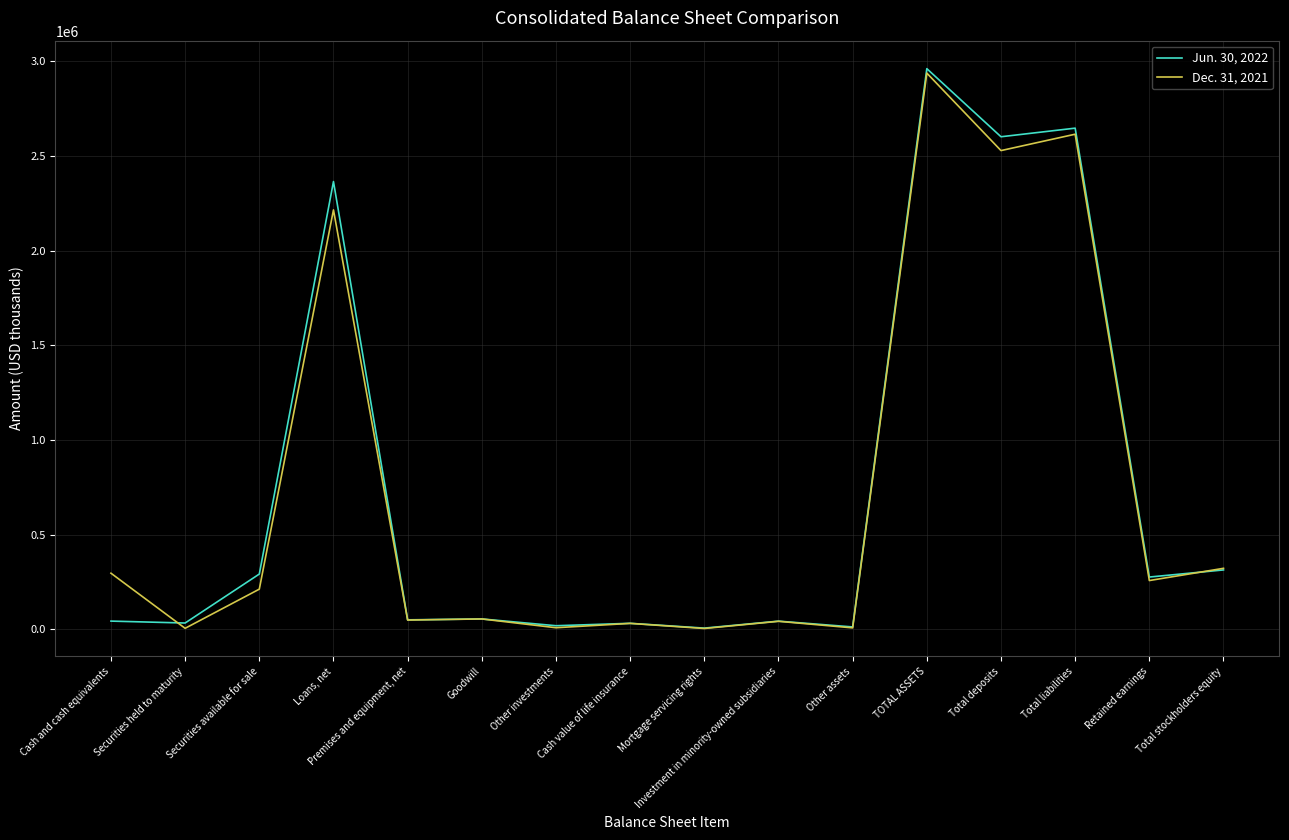

Rank the series by their maximum value, from lowest to highest.

Dec. 31, 2021, Jun. 30, 2022